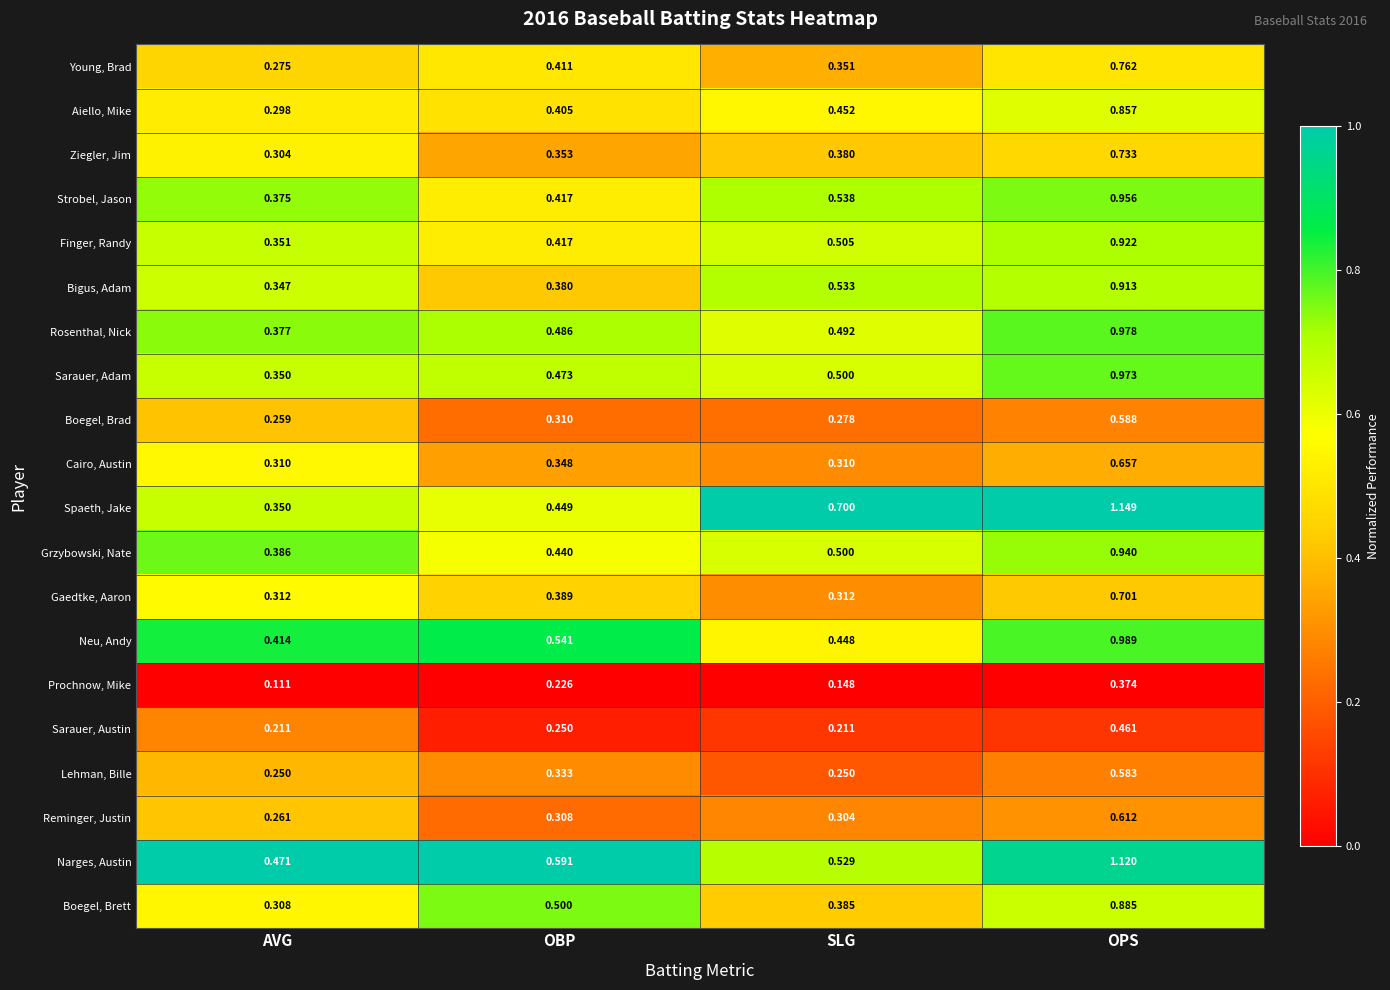

Which category has the highest value across all series?

OPS